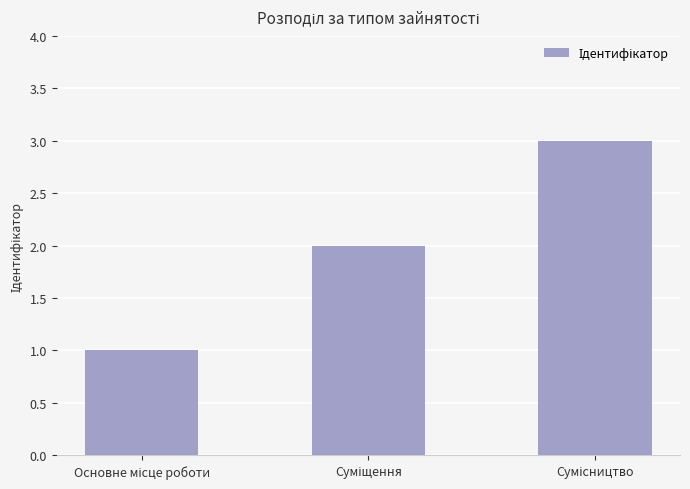

What is the maximum value shown in the chart?

3